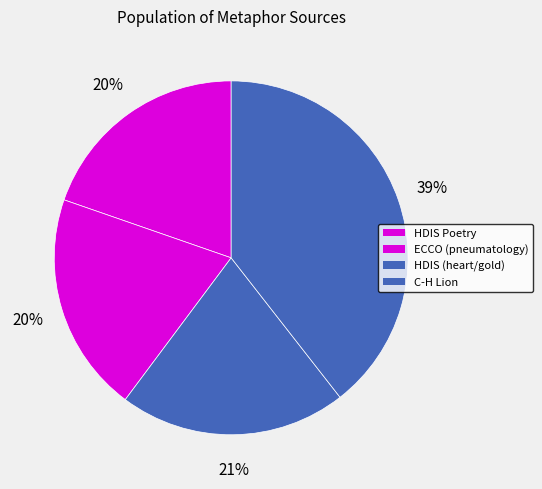

How many slices are in this pie chart?

4